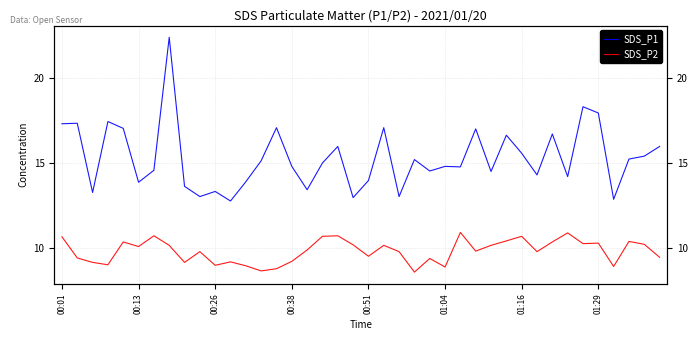

List the labels in order of SDS_P2 value, largest first.

26, 33, 01:16, 18, 17, 30, 00:01, 29, 37, 00:51, 32, 35, 34, 38, 19, 01:29, 21, 28, 01:04, 16, 27, 9, 22, 31, 20, 39, 00:13, 24, 15, 11, 00:26, 8, 00:38, 10, 12, 36, 25, 14, 13, 23